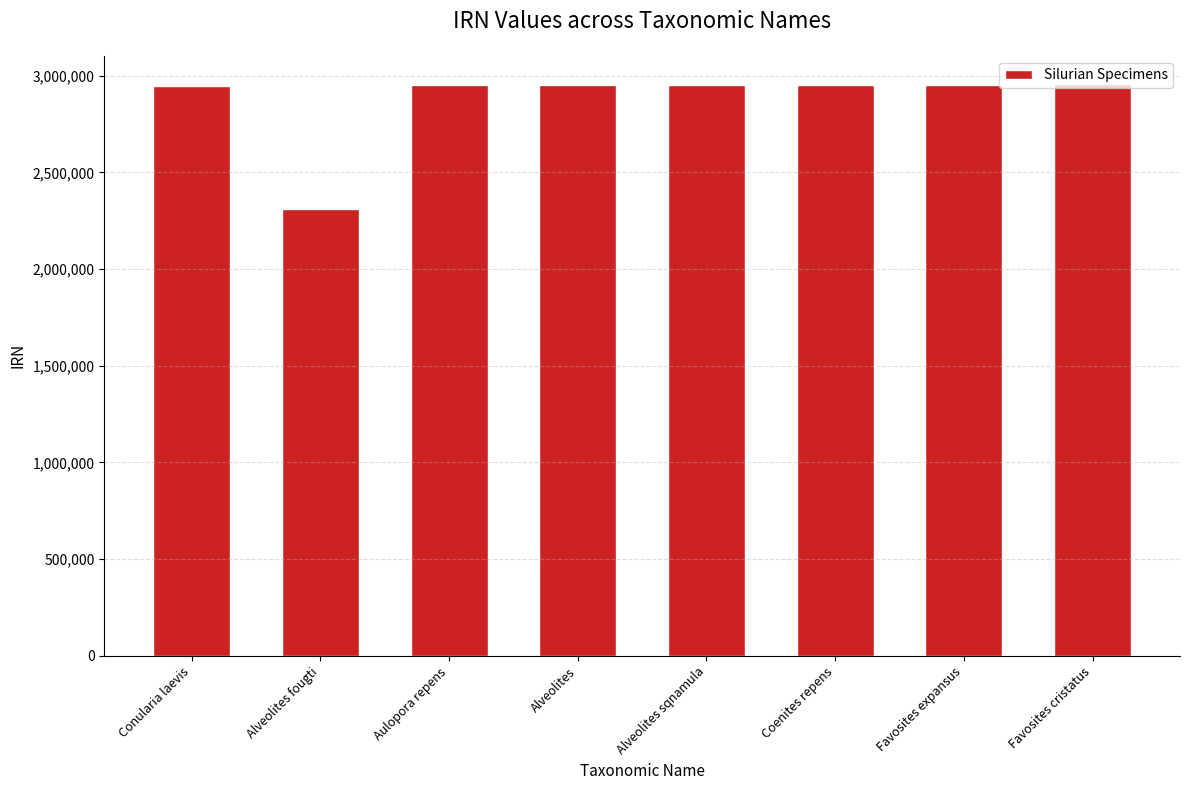

What is the average value?

2872318